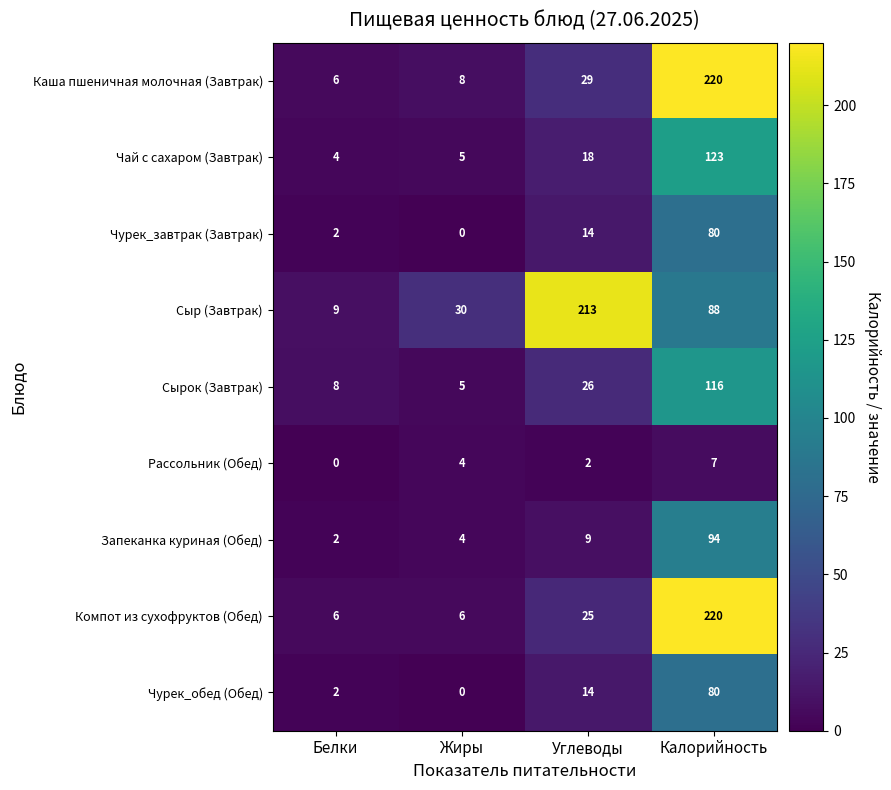

The Компот из сухофруктов (Обед) series shows 6 at Белки. True or false?

True